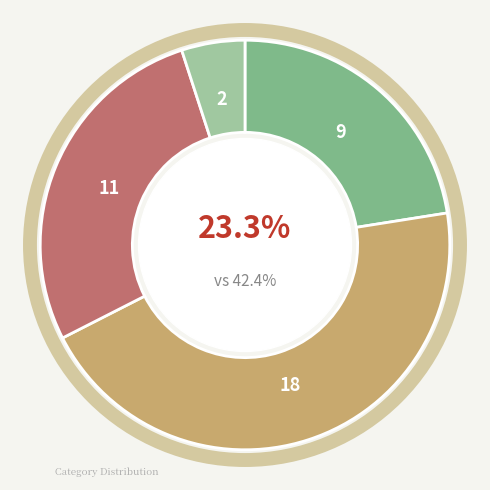

To the nearest percent, what is the difference between the largest and smallest slice percentages?

40%